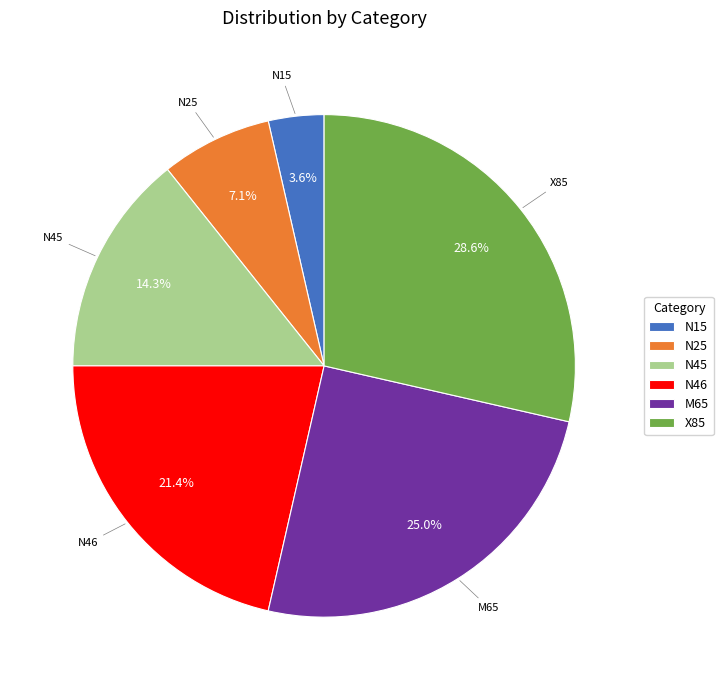

Rank the categories by value from lowest to highest.

N15, N25, N45, N46, M65, X85